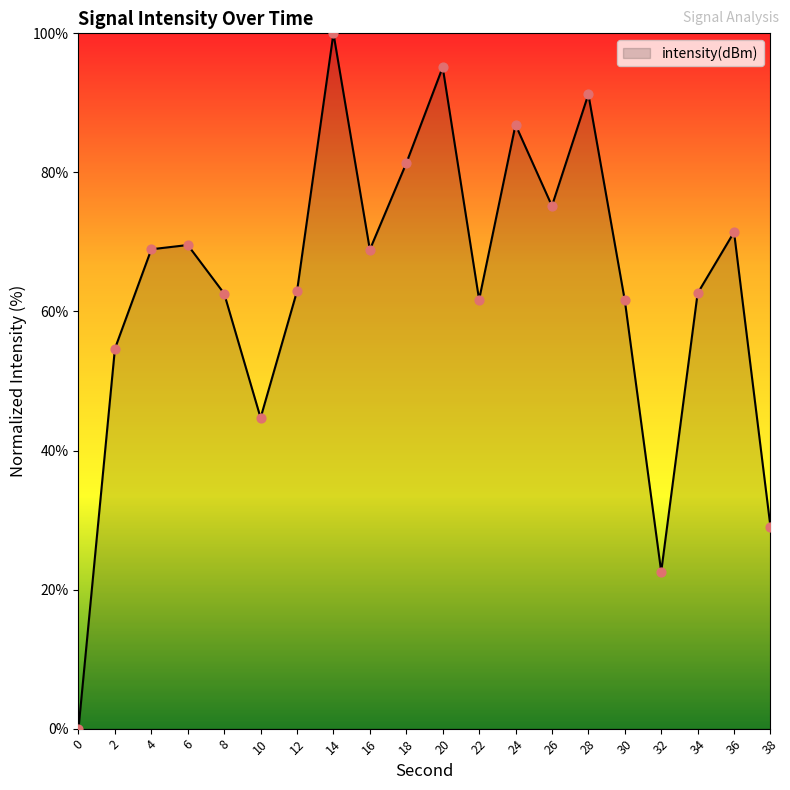

What is the ratio of the value at 8 to the value at 4?

0.9